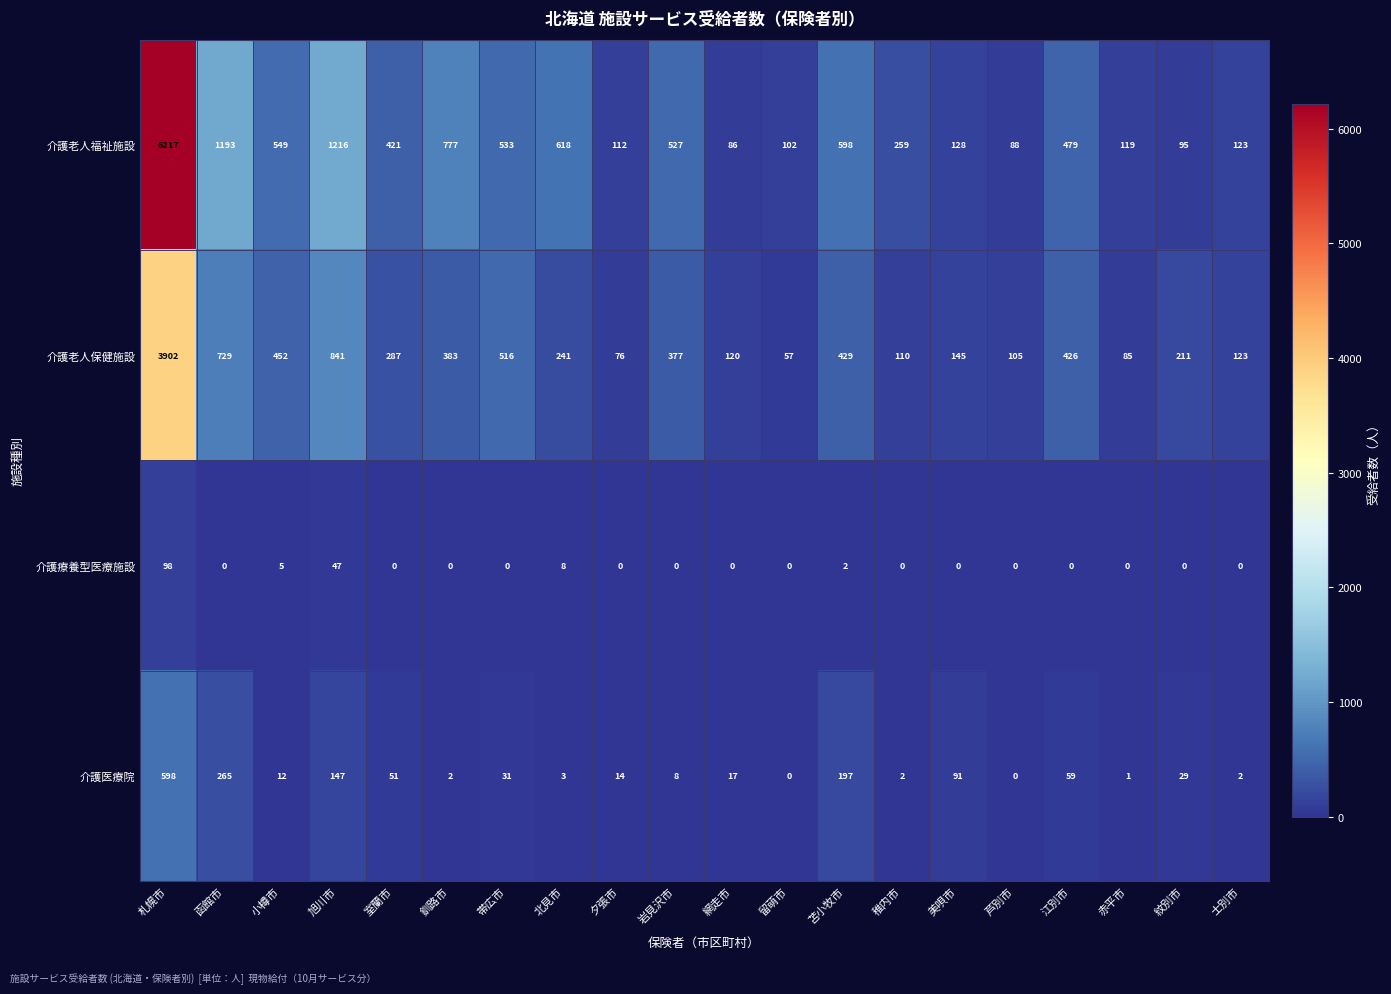

The value of 介護療養型医療施設 at 釧路市 is 0. True or false?

True